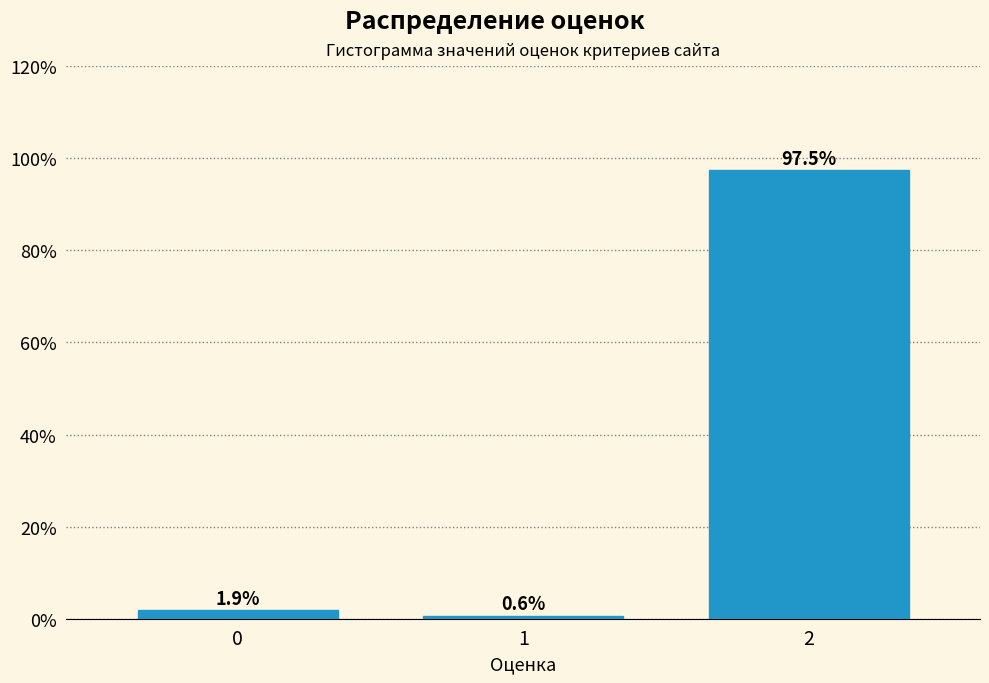

Reading left to right, extract all data points from this chart.

0=1.9	1=0.6	2=97.5